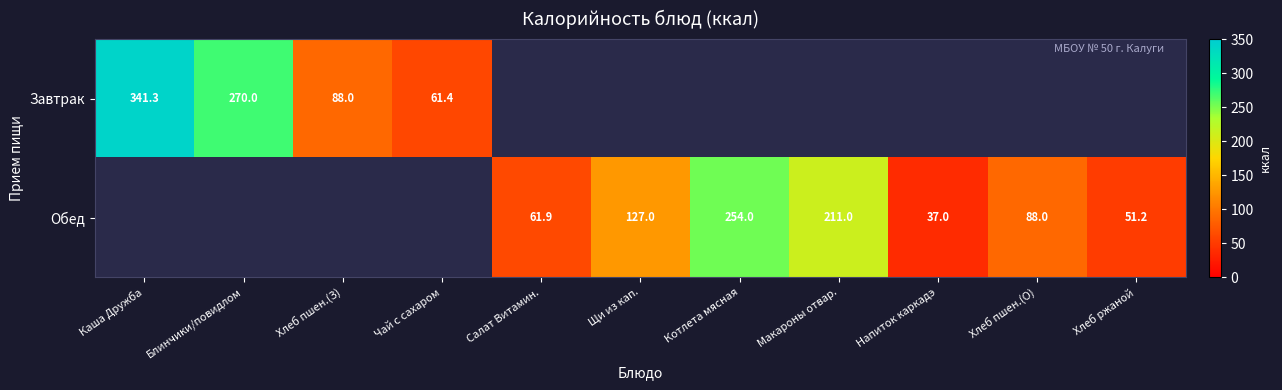

What is the sum of the Завтрак values at Чай с сахаром and Каша Дружба?

402.7